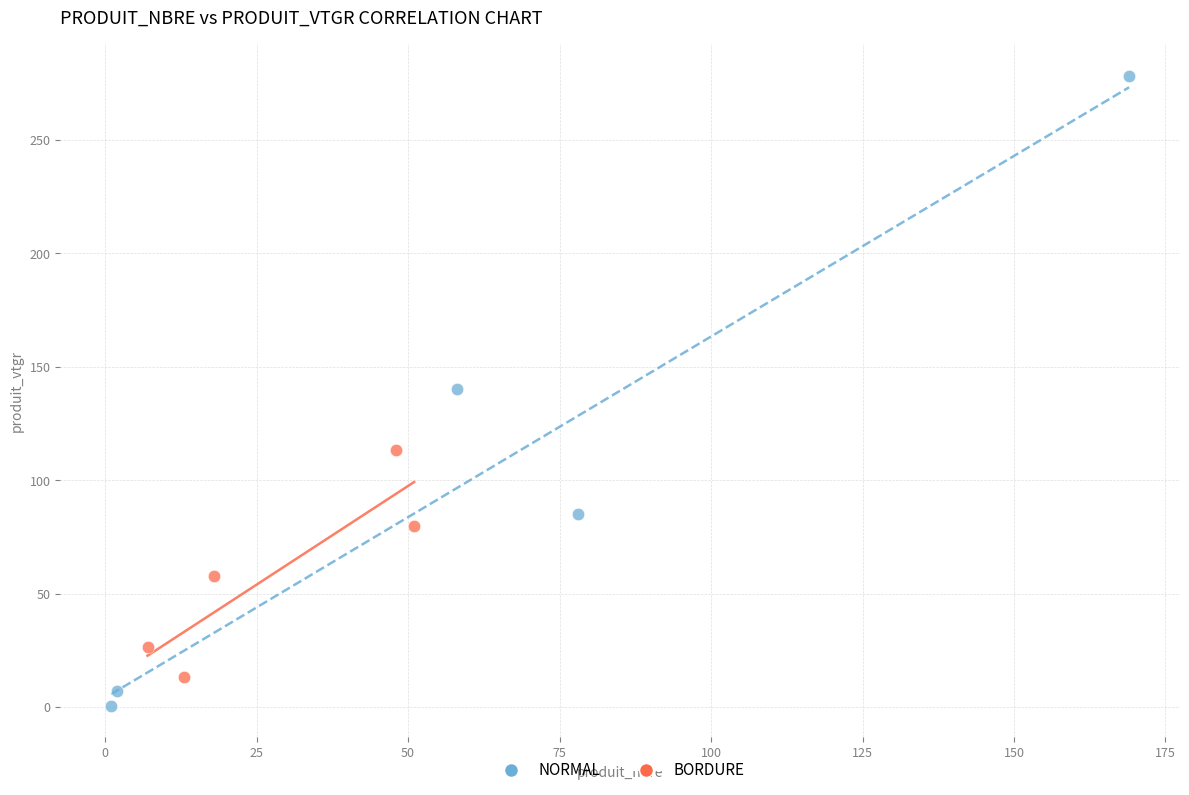

Which series contains the highest Y value?

NORMAL